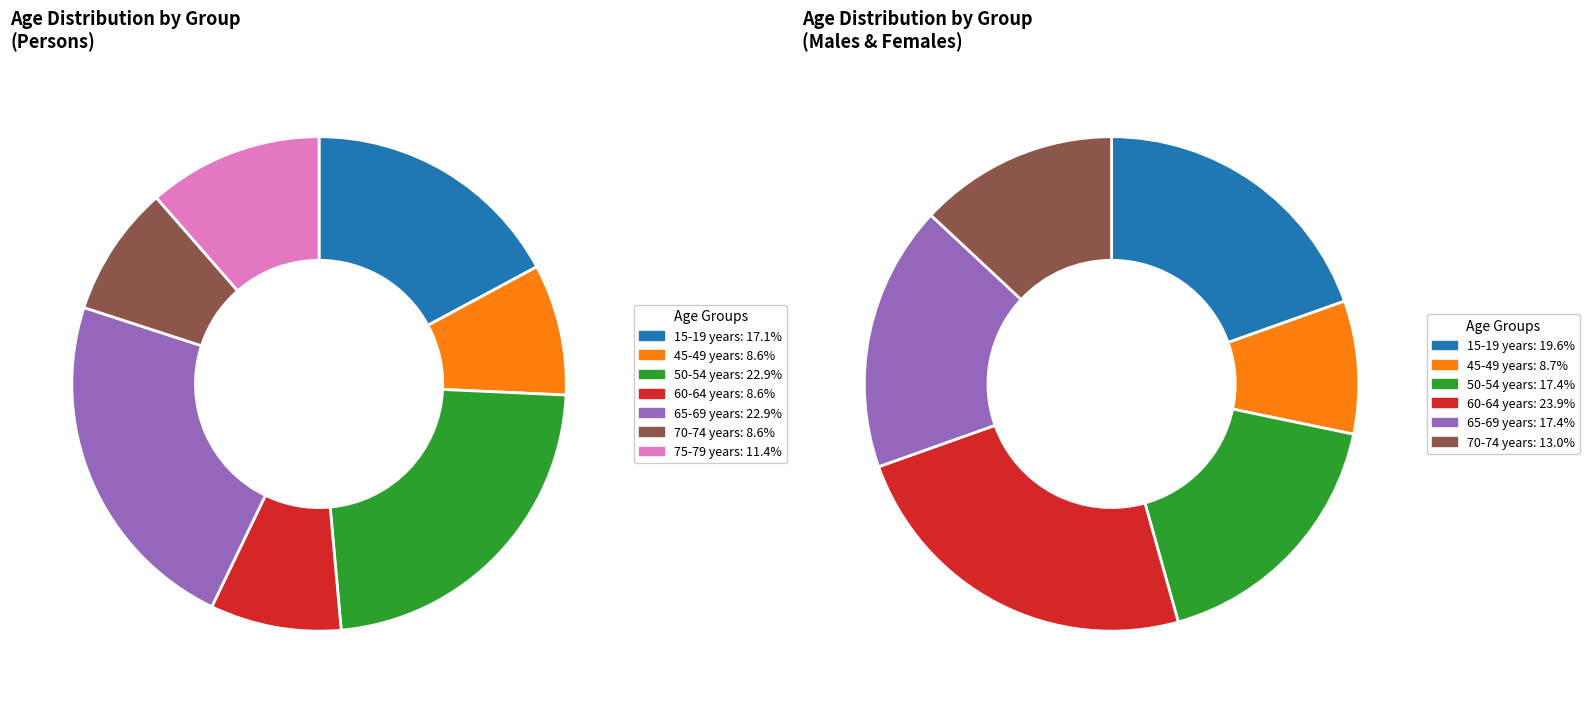

The 65-69 years slice represents 18% of the pie. True or false?

False